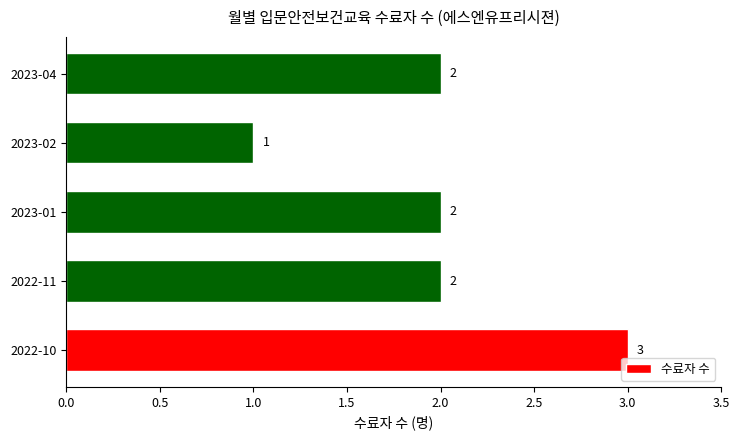

What is the sum of all values?

10